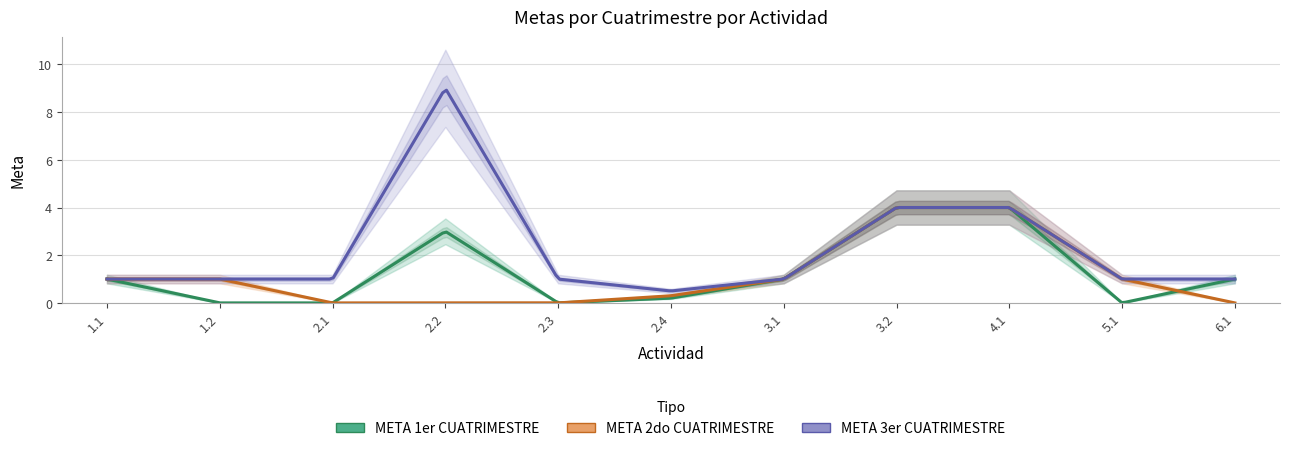

At which category does META 3er CUATRIMESTRE reach its first local valley?

2.4